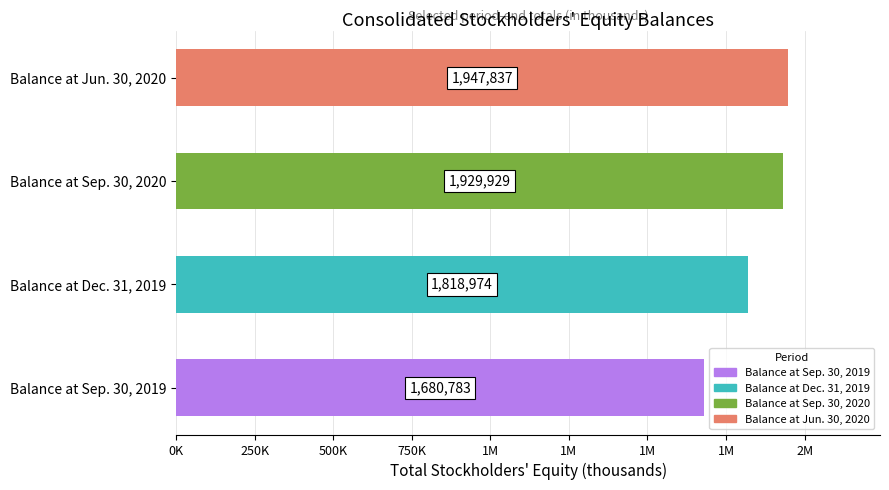

What is the minimum value shown in the chart?

1680783